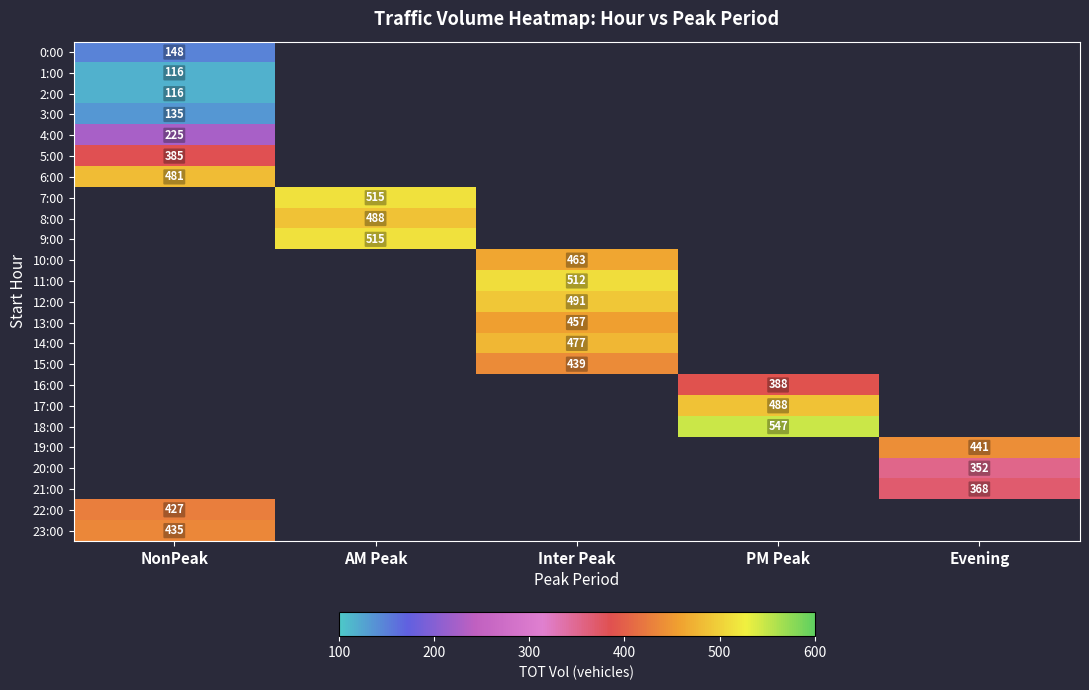

True or false: 15:00 has a value of 439 at Inter Peak.

True